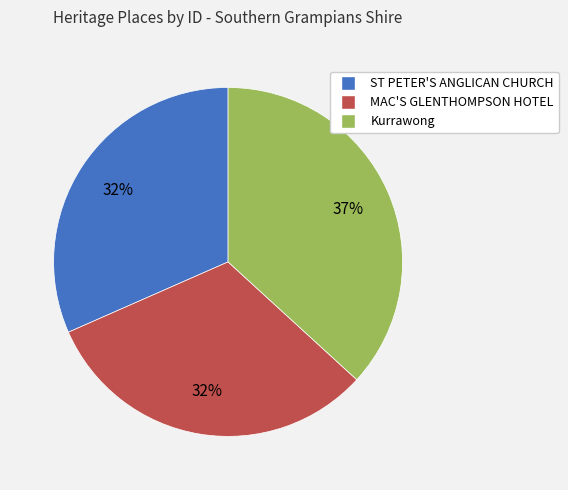

True or false: ST PETER'S ANGLICAN CHURCH accounts for 24% of the total.

False